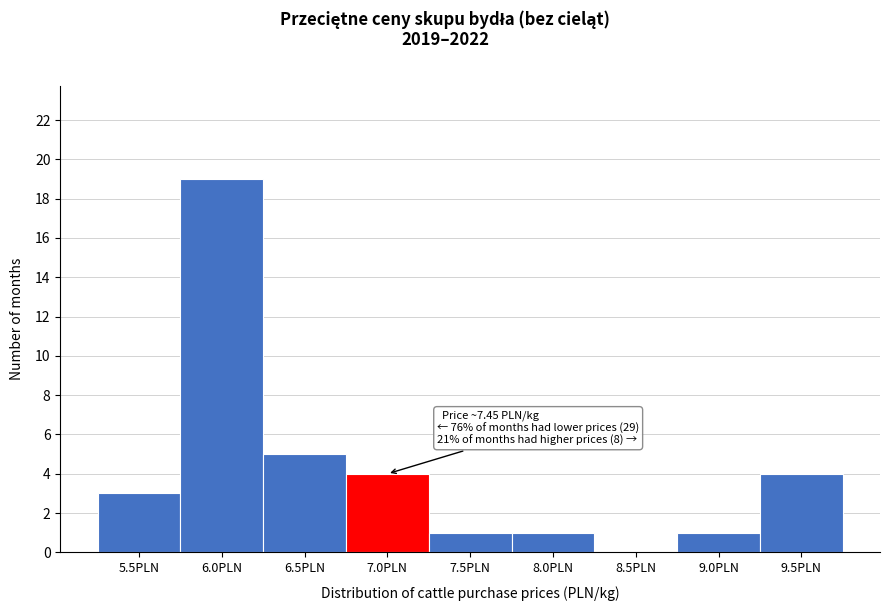

Reading right to left, extract all data points from this chart.

9.5PLN=4	9.0PLN=1	8.5PLN=0	8.0PLN=1	7.5PLN=1	7.0PLN=4	6.5PLN=5	6.0PLN=19	5.5PLN=3